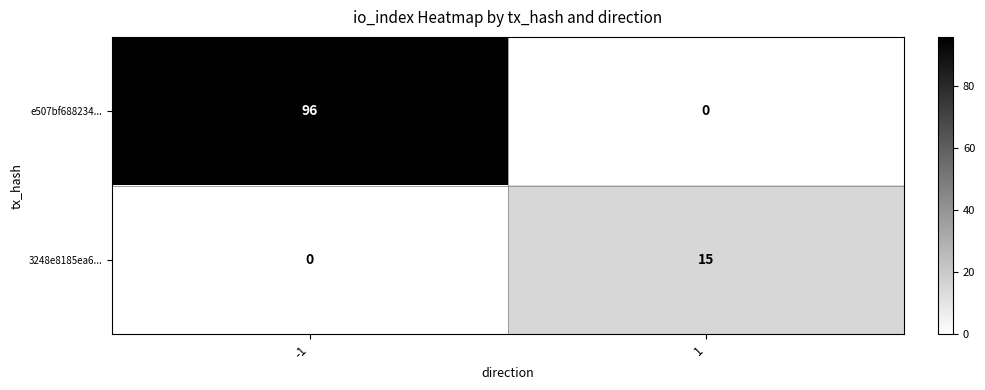

Which series has the largest range (max minus min)?

e507bf688234...